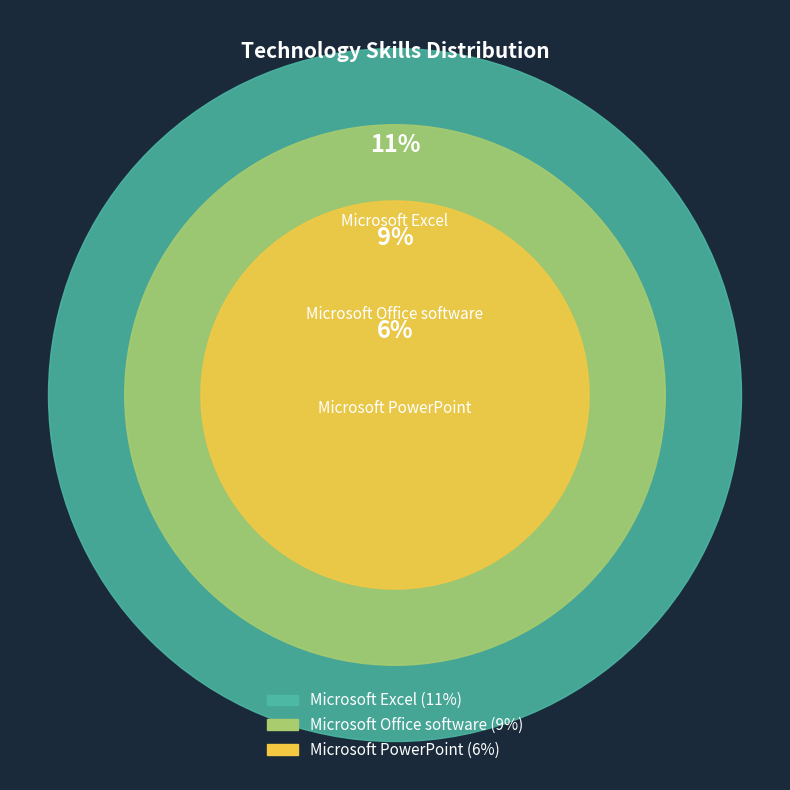

Rank the categories by value from lowest to highest.

Microsoft PowerPoint, Microsoft Office software, Microsoft Excel